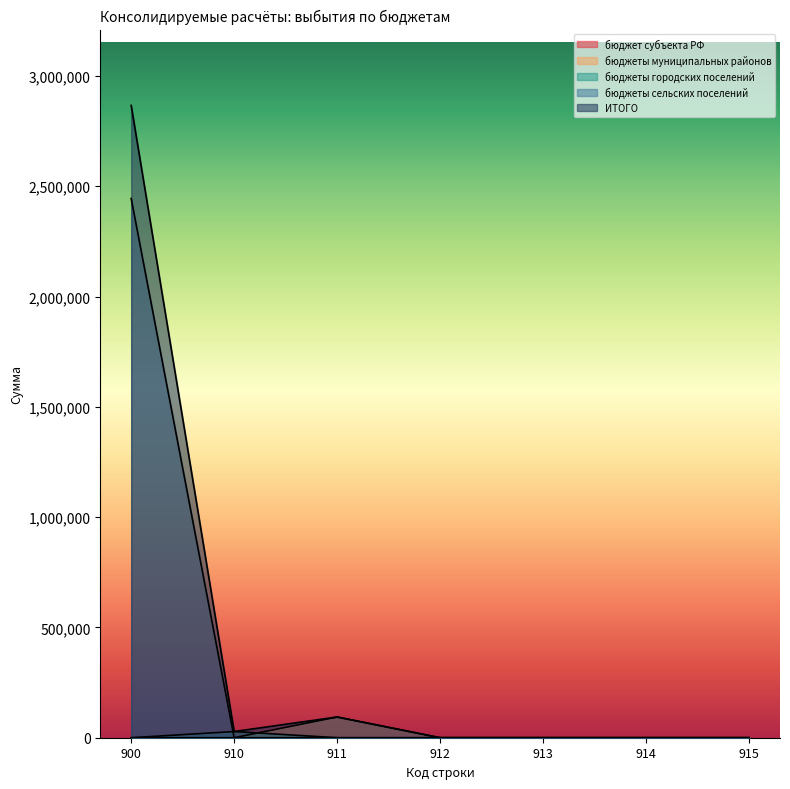

What is the sum of the бюджеты городских поселений values at 910 and 915?

28030.0